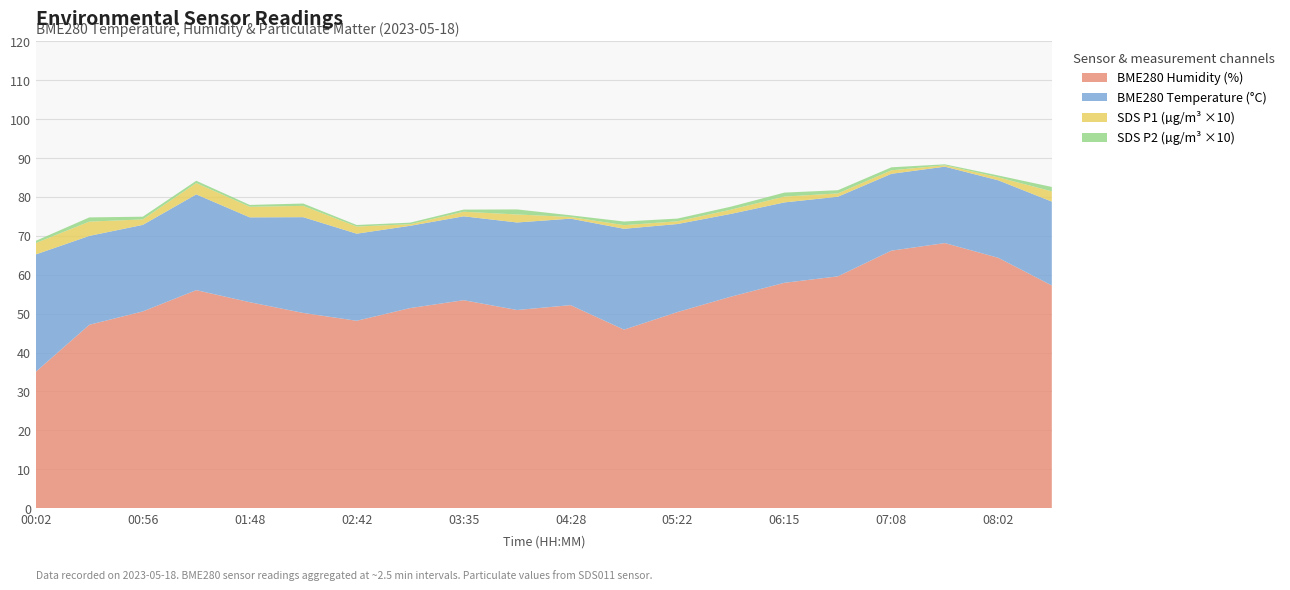

Reading left to right, transcribe all the data shown in this chart.

BME280_humidity: 00:02=35.1	00:29=47.1	00:56=50.6	01:22=56.0	01:48=52.9	02:15=50.2	02:42=48.2	03:08=51.4	03:35=53.4	04:02=50.9	04:28=52.2	04:55=45.9	05:22=50.4	05:48=54.4	06:15=57.9	06:42=59.6	07:08=66.2	07:35=68.1	08:02=64.3	08:28=57.2
BME280_temperature: 00:02=30.1	00:29=22.8	00:56=22.2	01:22=24.6	01:48=21.8	02:15=24.6	02:42=22.4	03:08=21.1	03:35=21.5	04:02=22.5	04:28=22.2	04:55=25.9	05:22=22.6	05:48=21.3	06:15=20.6	06:42=20.4	07:08=19.7	07:35=19.6	08:02=19.9	08:28=21.5
SDS_P1_scaled: 00:02=2.9	00:29=3.7	00:56=1.4	01:22=2.9	01:48=2.7	02:15=2.9	02:42=1.8	03:08=0.4	03:35=1.2	04:02=2.0	04:28=0.4	04:55=0.9	05:22=0.7	05:48=1.1	06:15=1.5	06:42=0.8	07:08=0.9	07:35=0.3	08:02=0.8	08:28=2.6
SDS_P2_scaled: 00:02=0.6	00:29=1.1	00:56=0.7	01:22=0.6	01:48=0.5	02:15=0.6	02:42=0.4	03:08=0.4	03:35=0.6	04:02=1.3	04:28=0.4	04:55=0.9	05:22=0.7	05:48=0.8	06:15=1.0	06:42=0.8	07:08=0.8	07:35=0.2	08:02=0.5	08:28=1.1